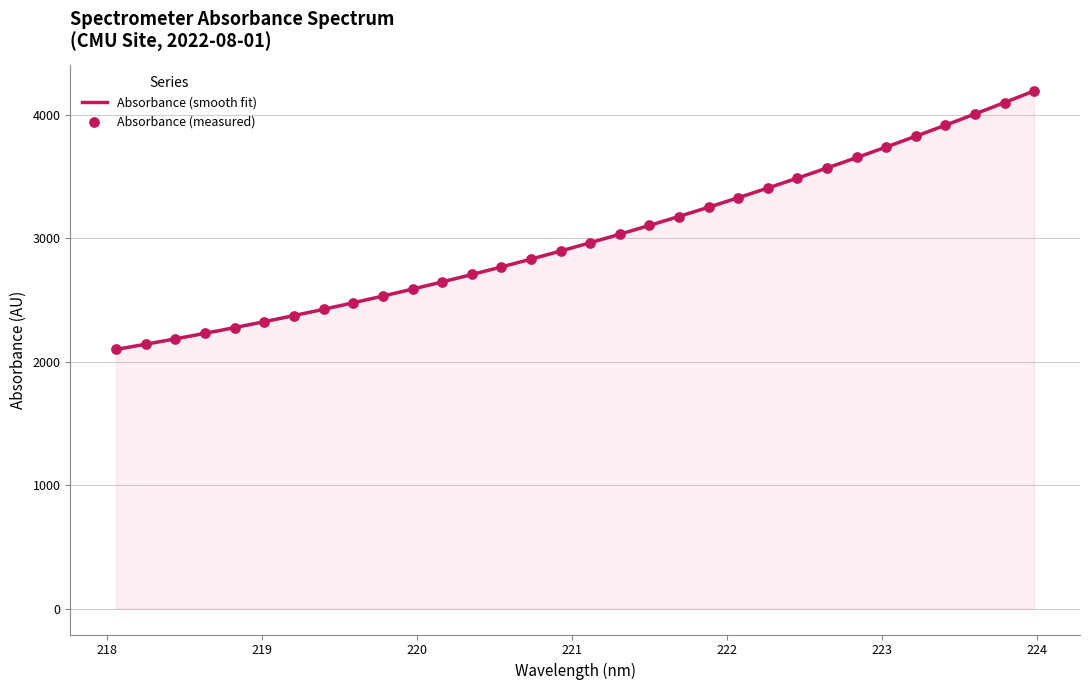

What is the change in value from 219.9712 to 223.5987?

+1418.9